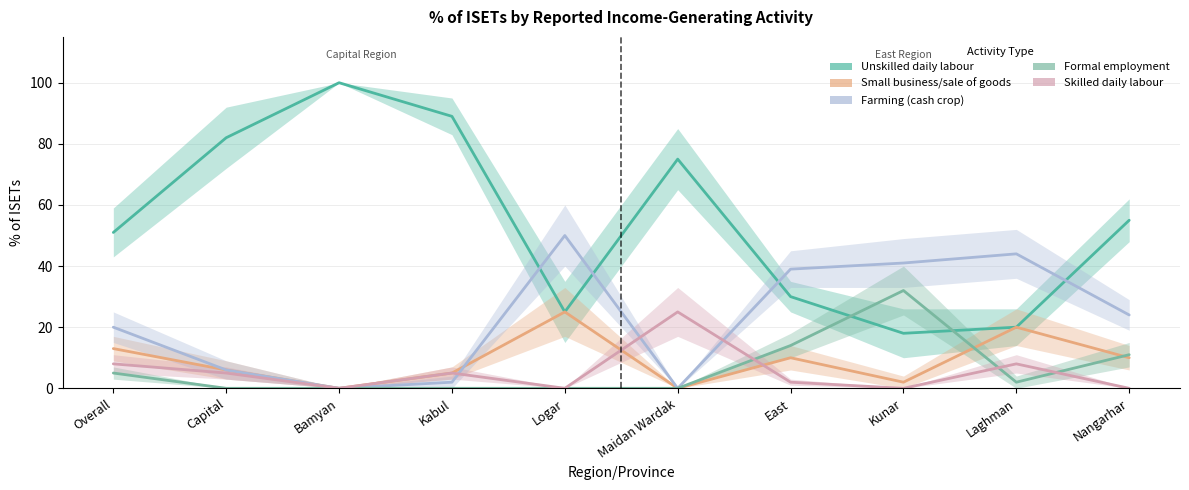

What is the difference between the second highest and minimum values in the Small business/sale of goods series?

20